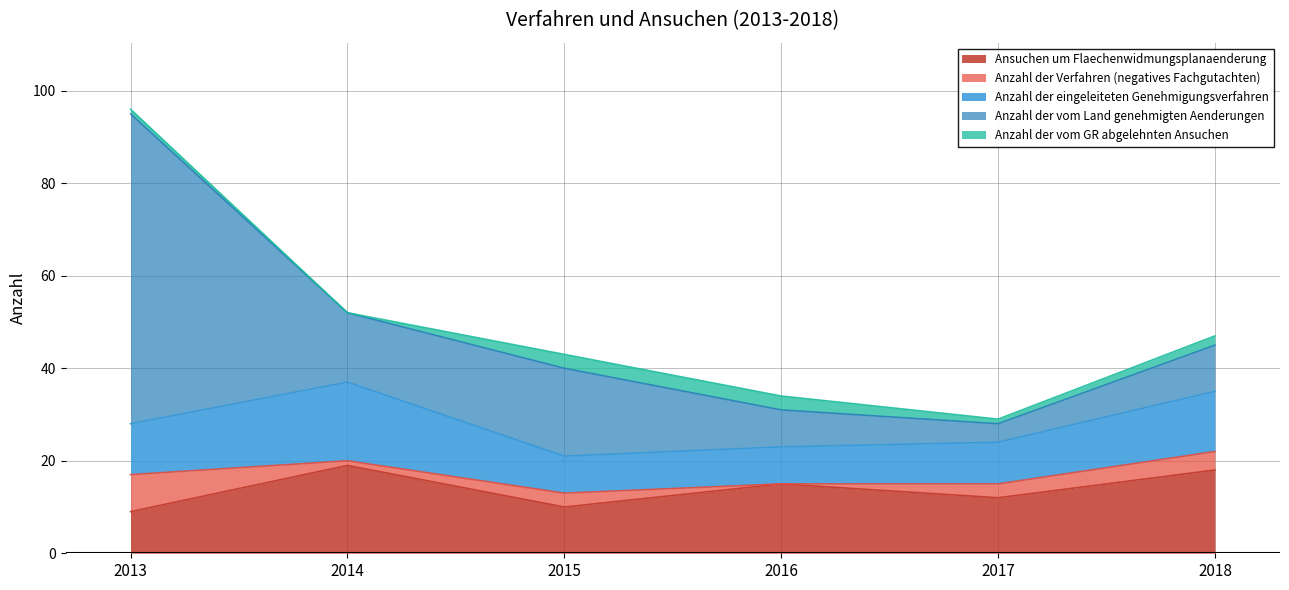

At which category does Ansuchen um Flaechenwidmungsplanaenderung reach its first local peak?

2014